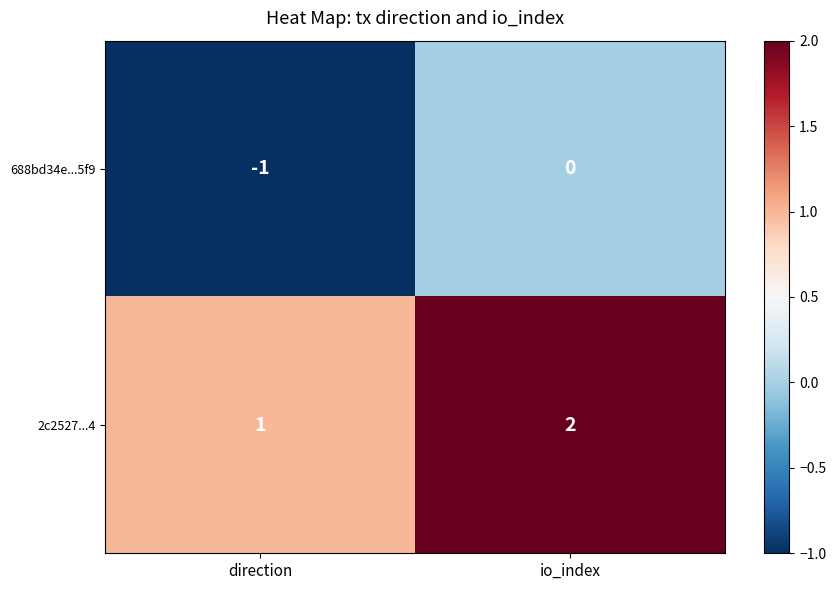

At which category is the sum across all series the highest?

io_index